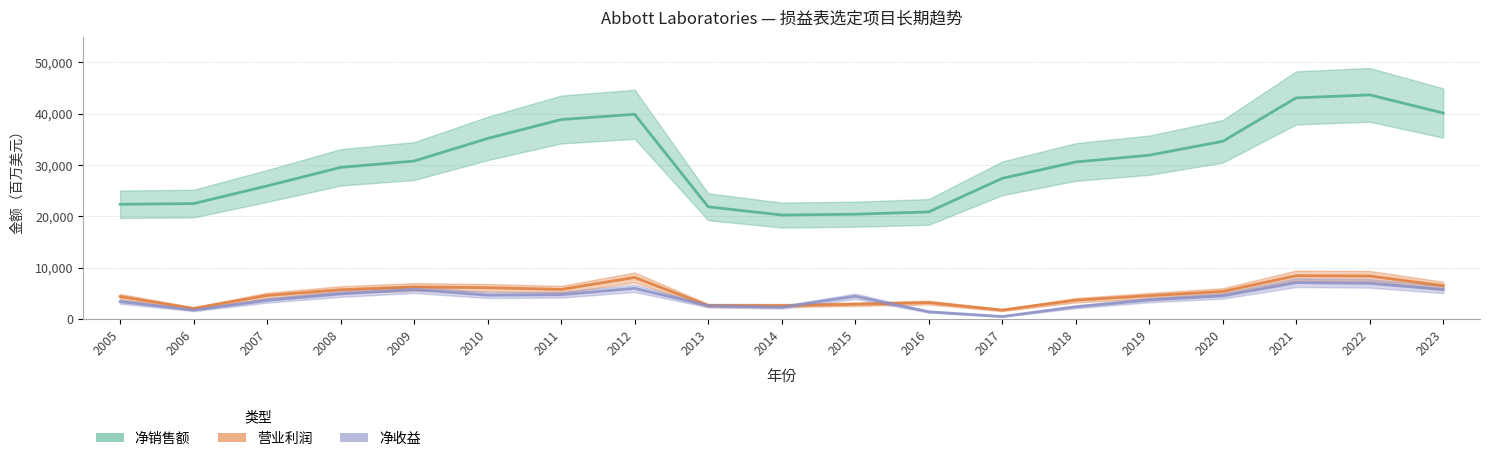

Is this an area chart (filled region under the line)?

No